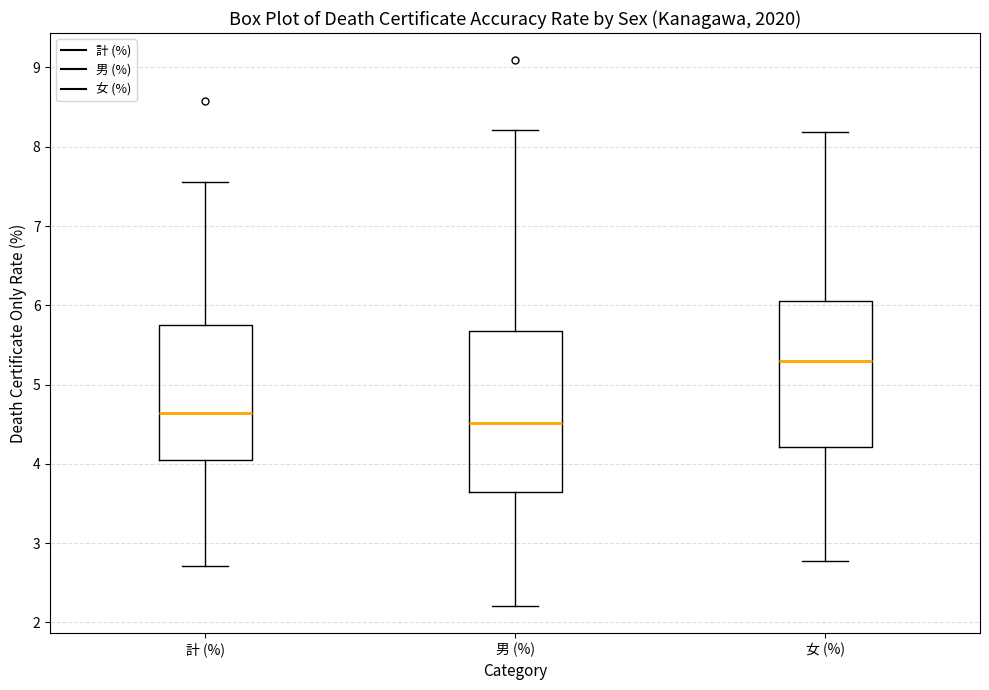

Which box is the tallest, from its lower edge to its upper edge?

男 (%)